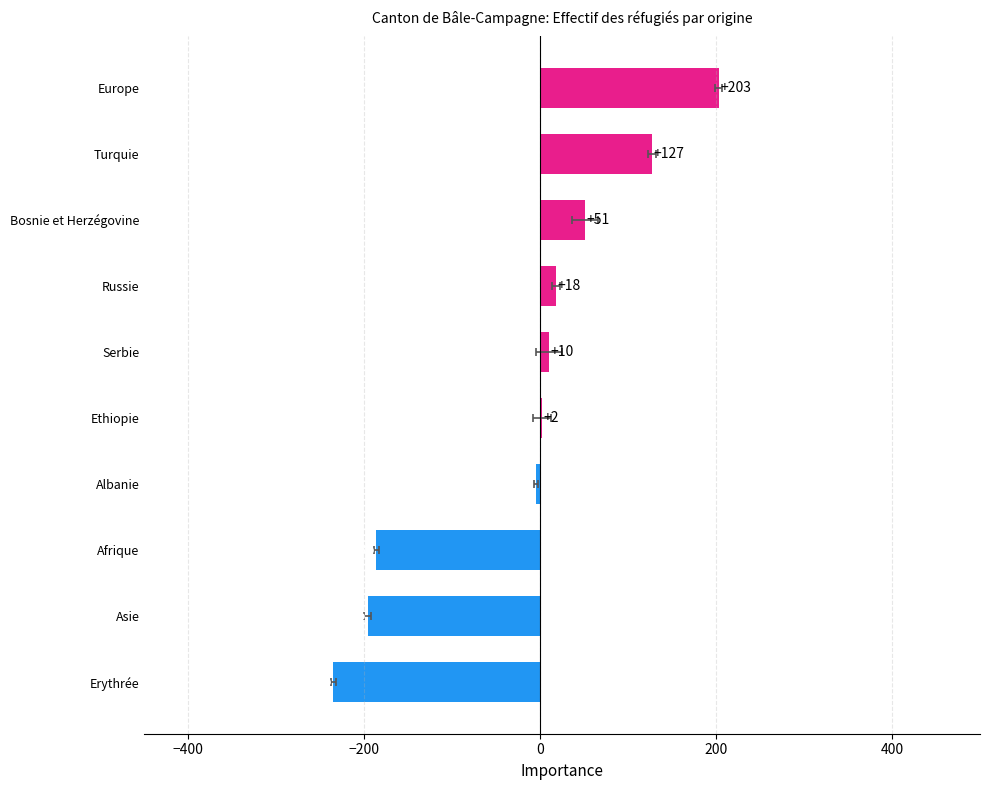

The value at Serbie is 5. True or false?

False